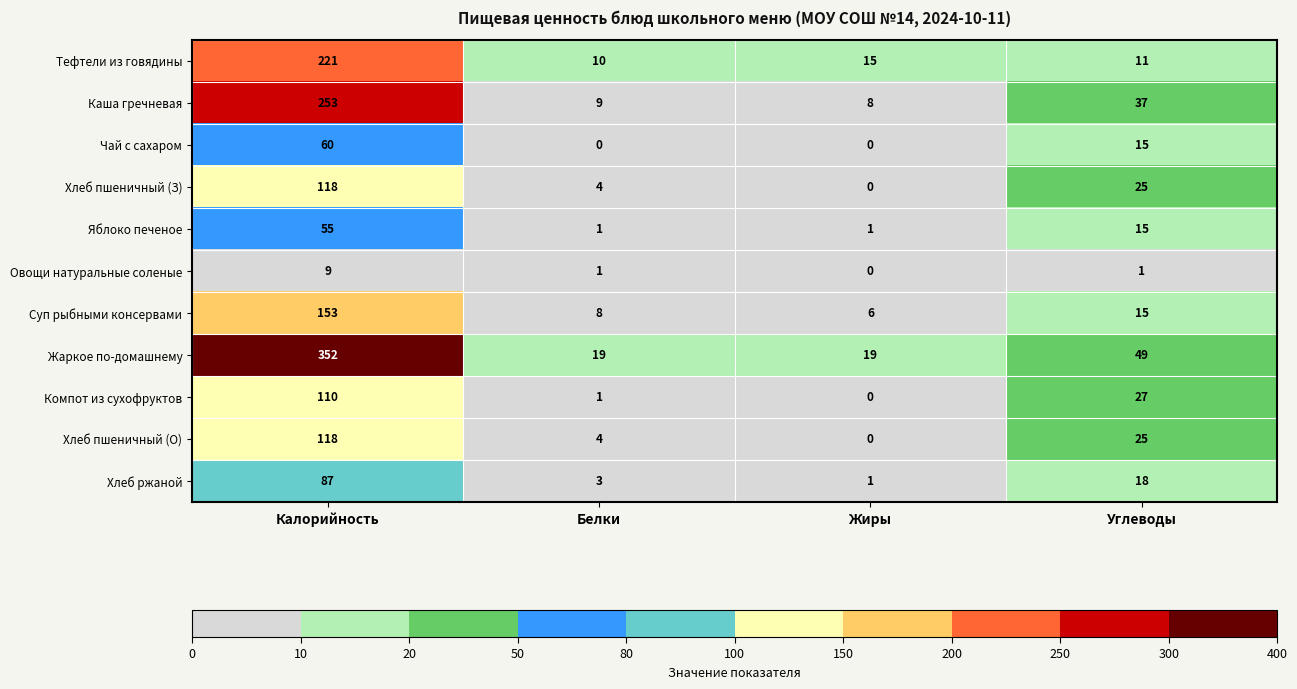

Which series has the largest range (max minus min)?

Жаркое по-домашнему